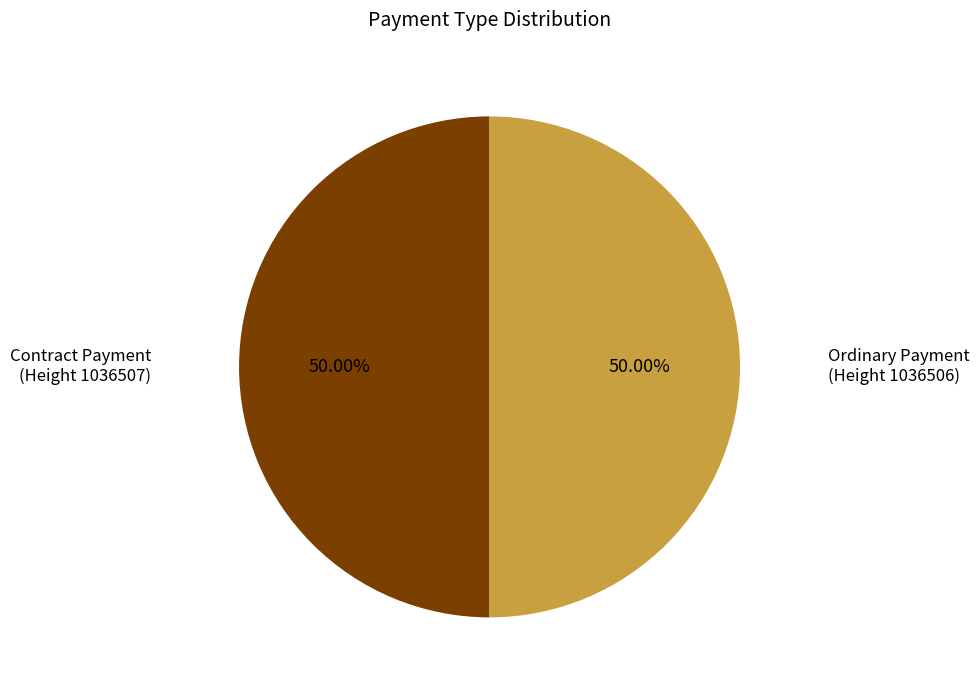

Which category has the smallest portion of the pie?

Contract Payment (Height 1036507)